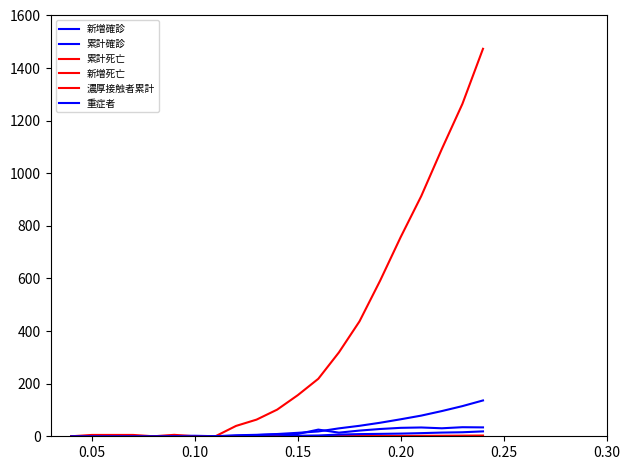

True or false: 累計確診 and 累計死亡 intersect in this chart.

False